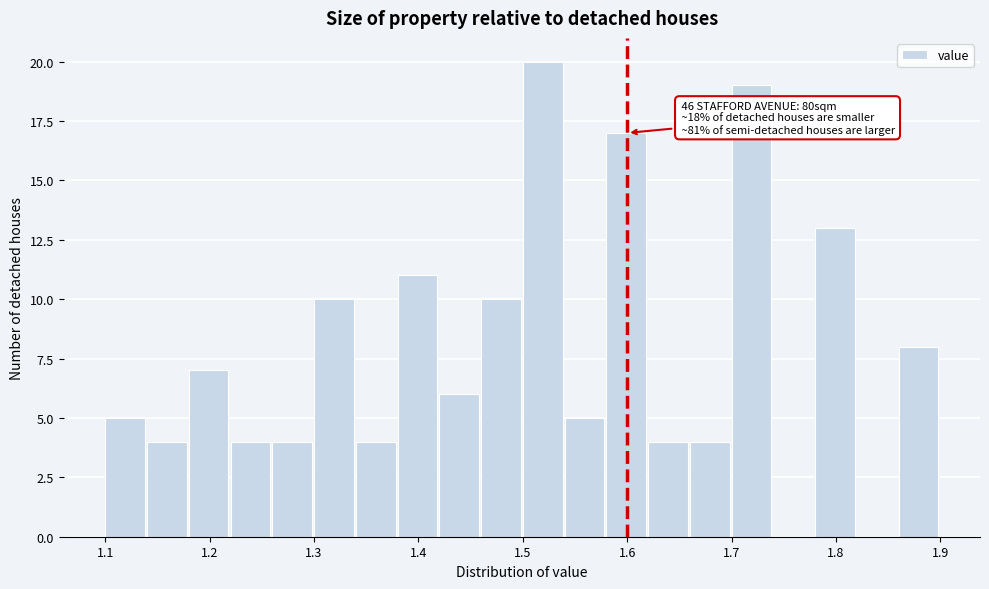

Which range on the x-axis has the tallest bar?

1.50 to 1.54